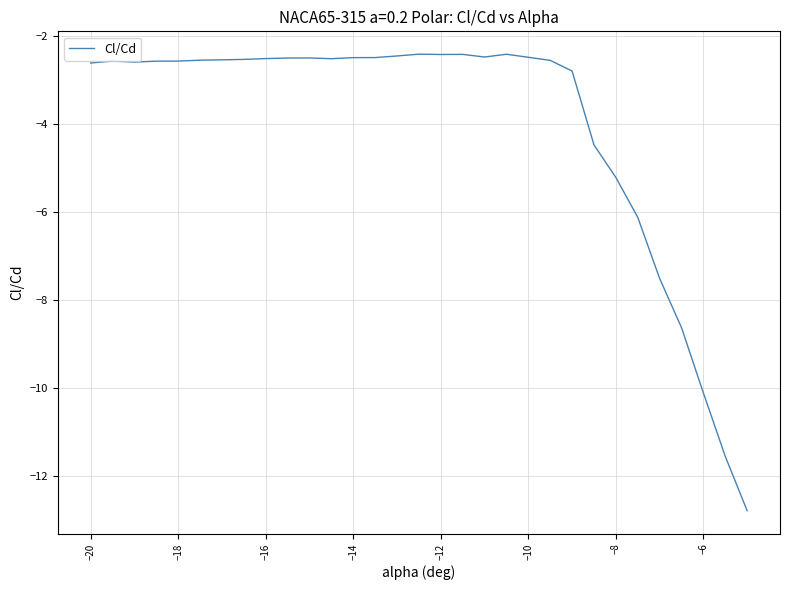

True or false: there are more than 2 points higher than both neighbors.

True